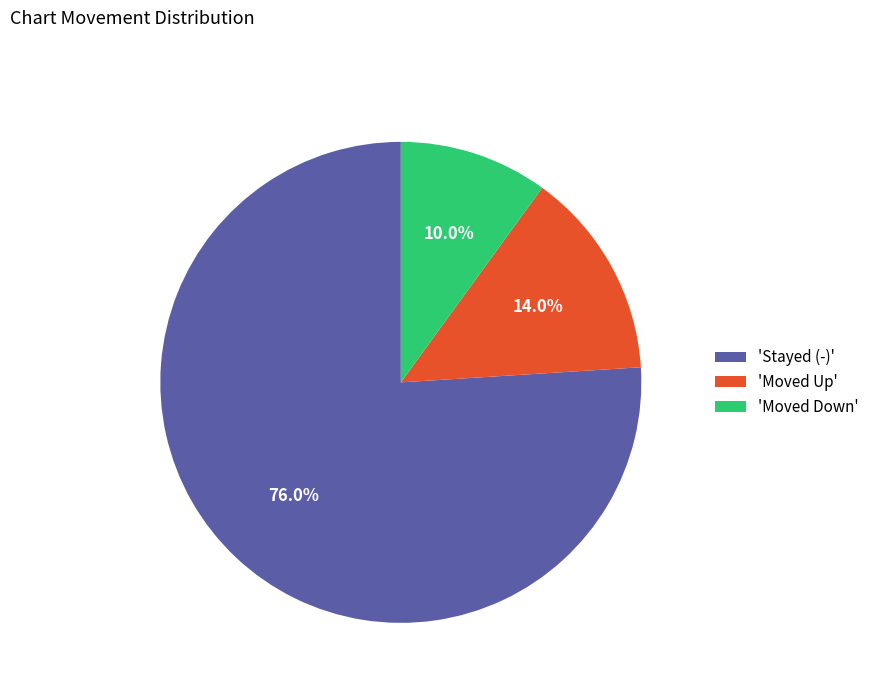

Rank the categories by value from lowest to highest.

'Moved Down', 'Moved Up', 'Stayed (-)'